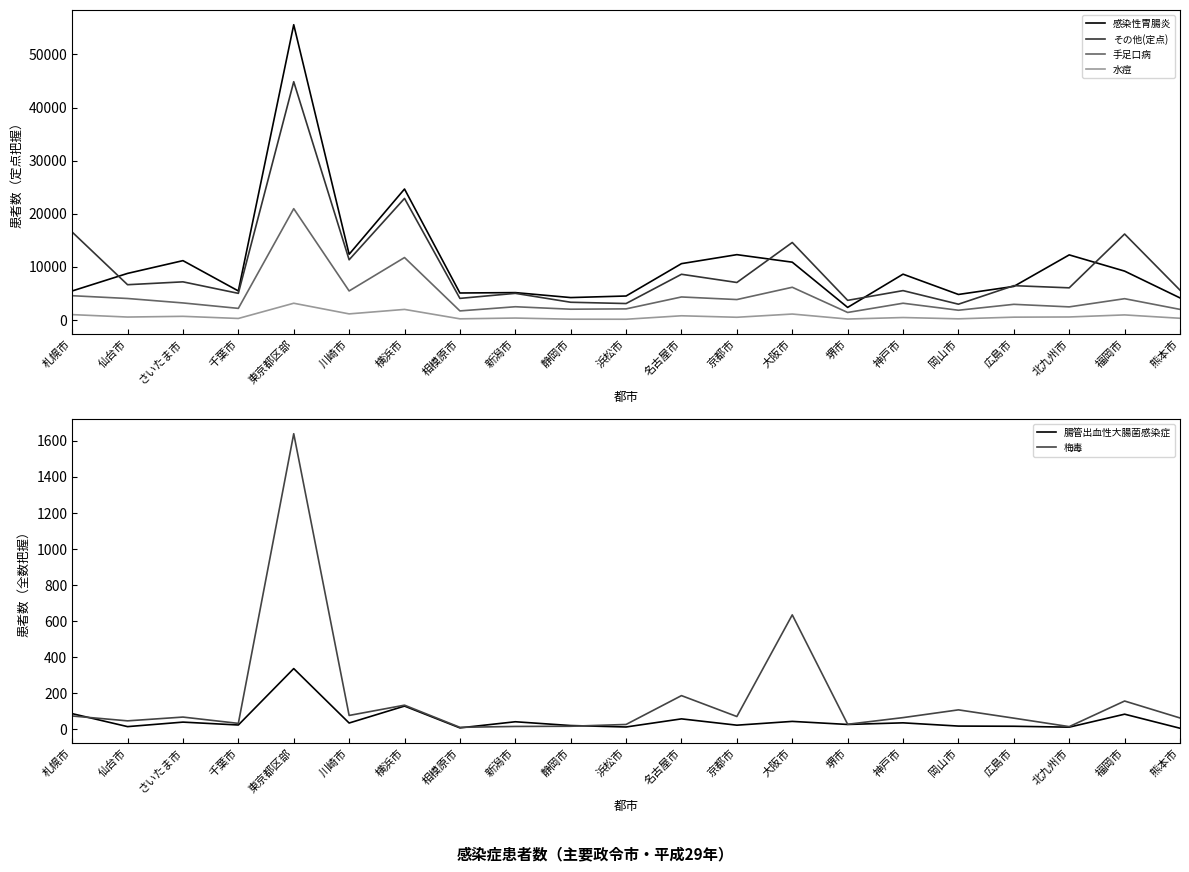

The value of 梅毒 at 岡山市 is 51. True or false?

False